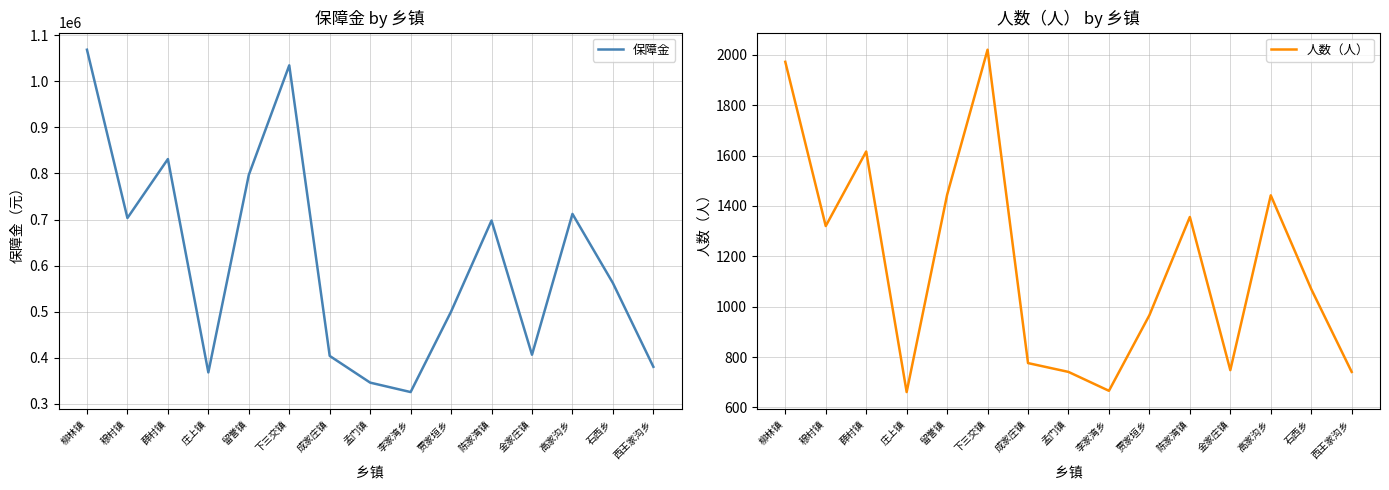

Reading right to left, transcribe all the data shown in this chart.

保障金: 西王家沟乡=380630	石西乡=562278	高家沟乡=712314	金家庄镇=406762	陈家湾镇=697952	贾家垣乡=500360	李家湾乡=325851	孟门镇=346313	成家庄镇=404247	下三交镇=1034560	留誉镇=796844	庄上镇=368475	薛村镇=831298	穆村镇=703412	柳林镇=1068488
人数（人）: 西王家沟乡=741	石西乡=1070	高家沟乡=1442	金家庄镇=748	陈家湾镇=1356	贾家垣乡=966	李家湾乡=666	孟门镇=741	成家庄镇=776	下三交镇=2020	留誉镇=1444	庄上镇=661	薛村镇=1616	穆村镇=1320	柳林镇=1972